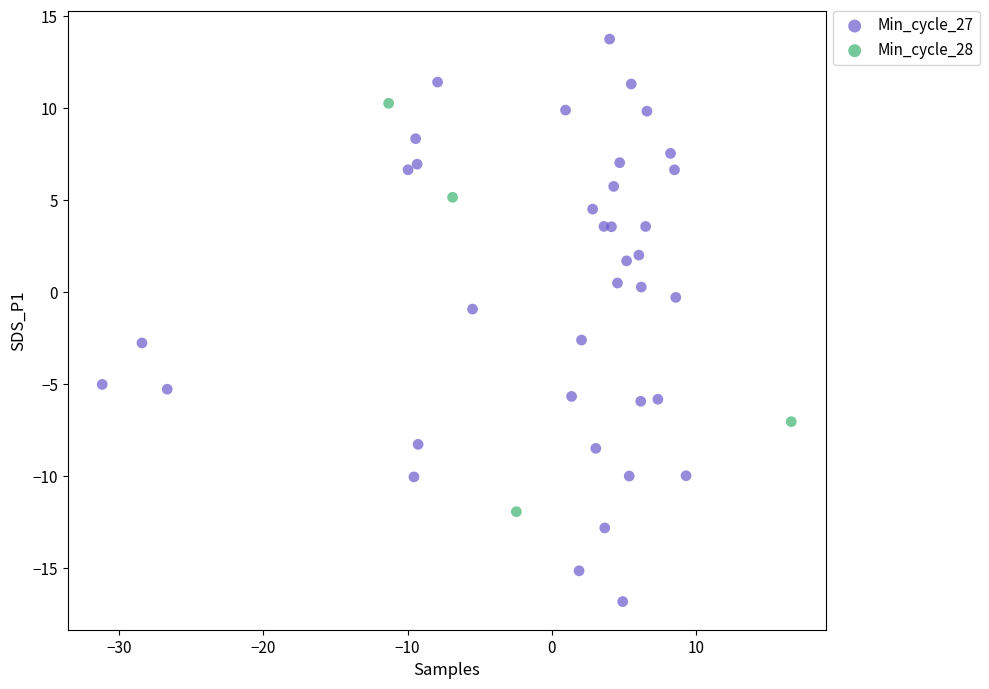

Which series reaches the minimum Y coordinate?

Min_cycle_27